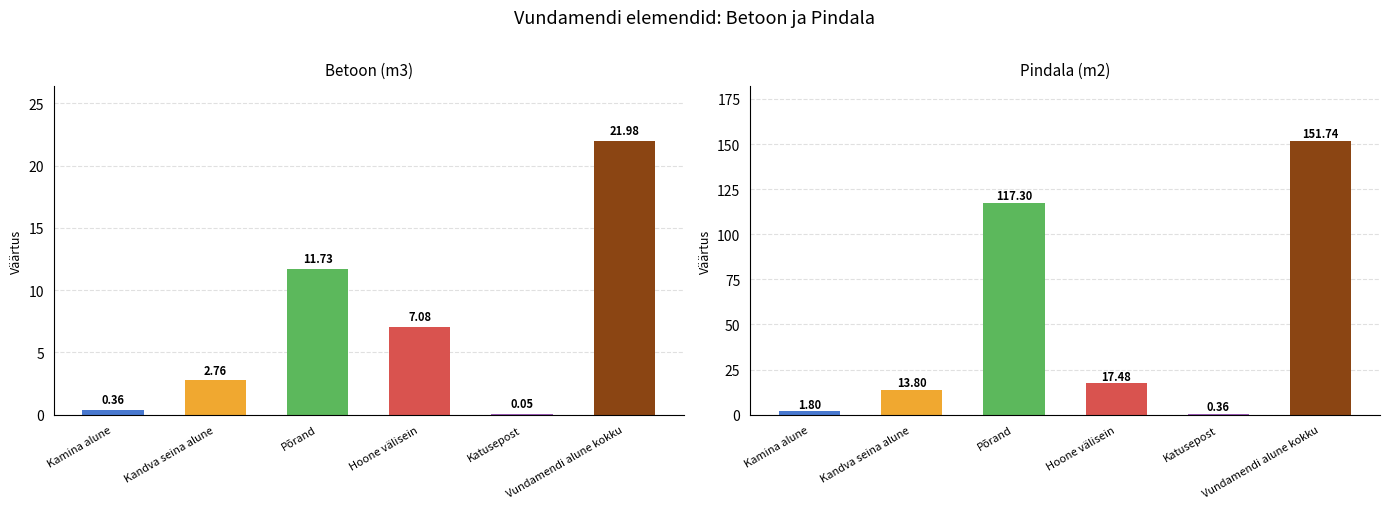

Which series has the largest total across all categories?

Pindala (m2)